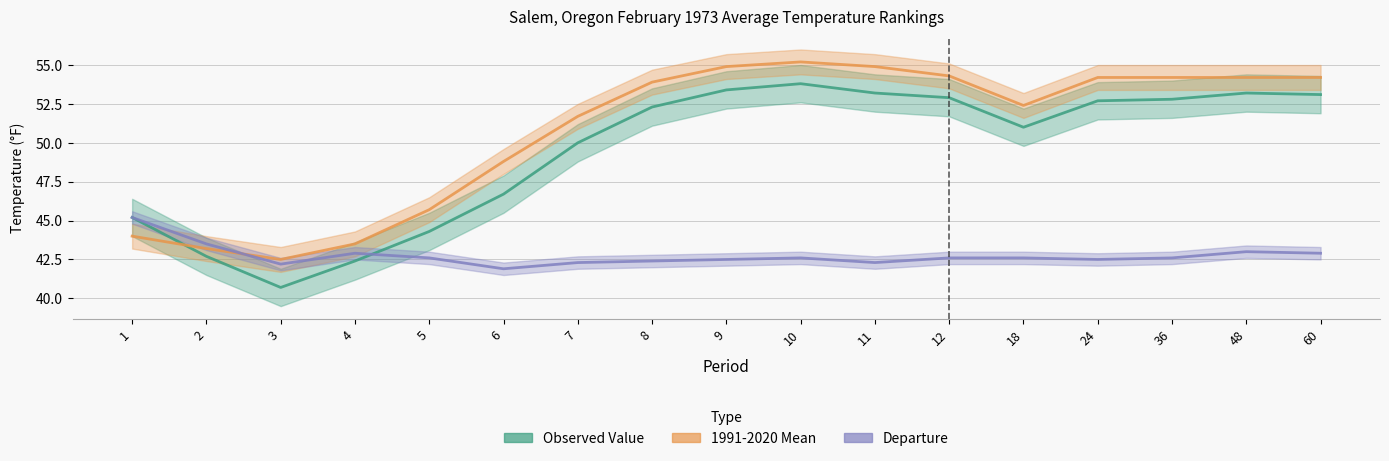

True or false: 1991-2020 Mean has a value of 45.7 at 5.

True